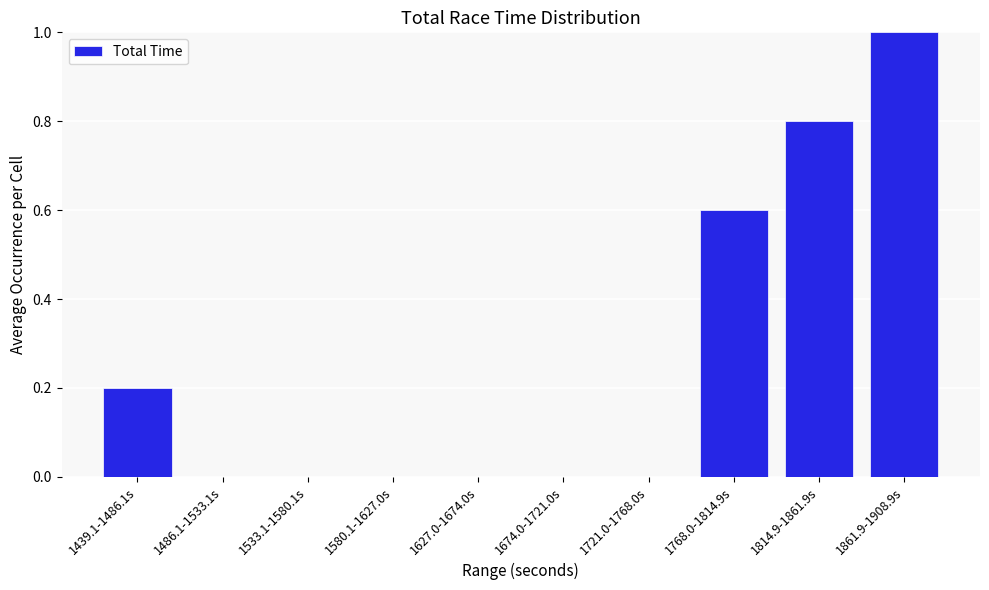

Reading right to left, transcribe all the data shown in this chart.

1861.9-1908.9s=1.0	1814.9-1861.9s=0.8	1768.0-1814.9s=0.6	1721.0-1768.0s=0.0	1674.0-1721.0s=0.0	1627.0-1674.0s=0.0	1580.1-1627.0s=0.0	1533.1-1580.1s=0.0	1486.1-1533.1s=0.0	1439.1-1486.1s=0.2